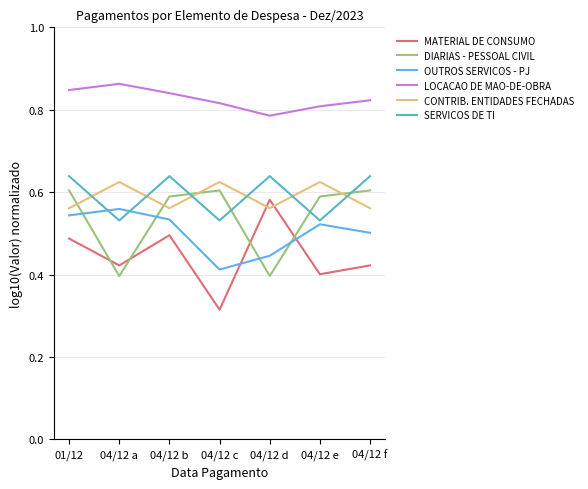

How many lines are shown in the chart?

6